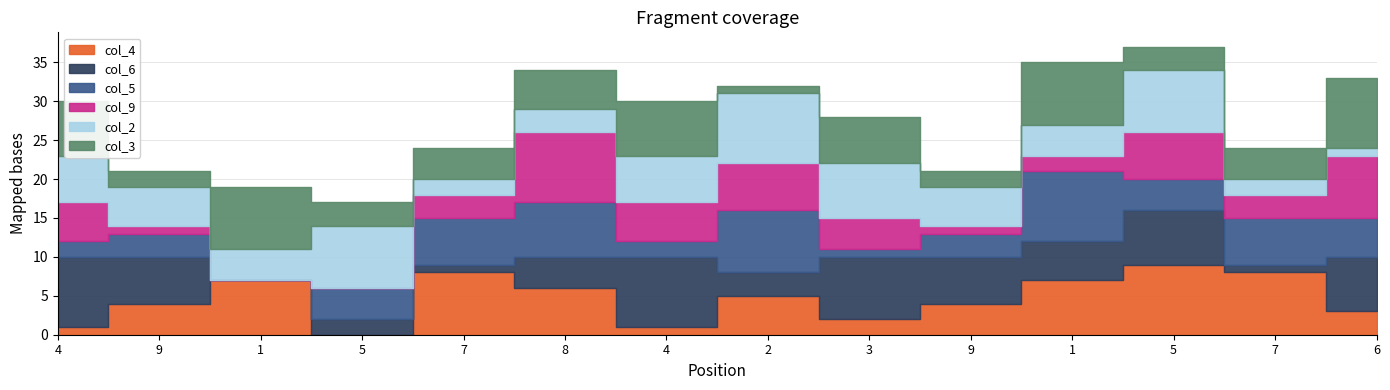

Which category has the highest value in the col_6 series?

4